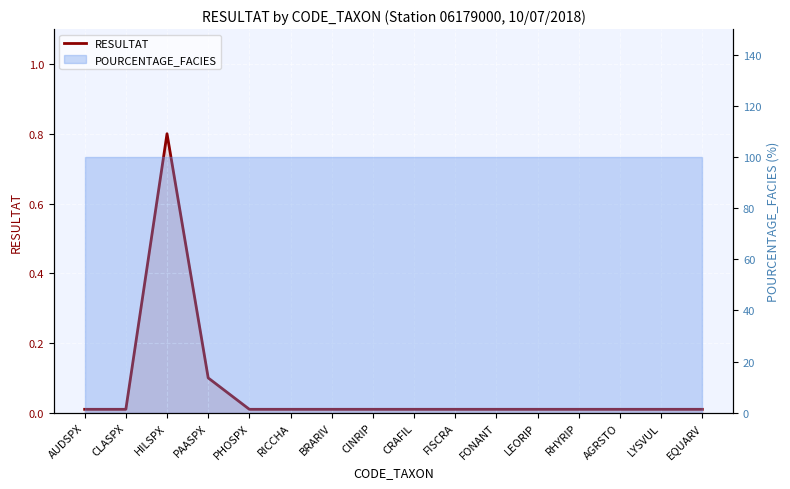

True or false: the data shows 0.0 at PHOSPX.

True